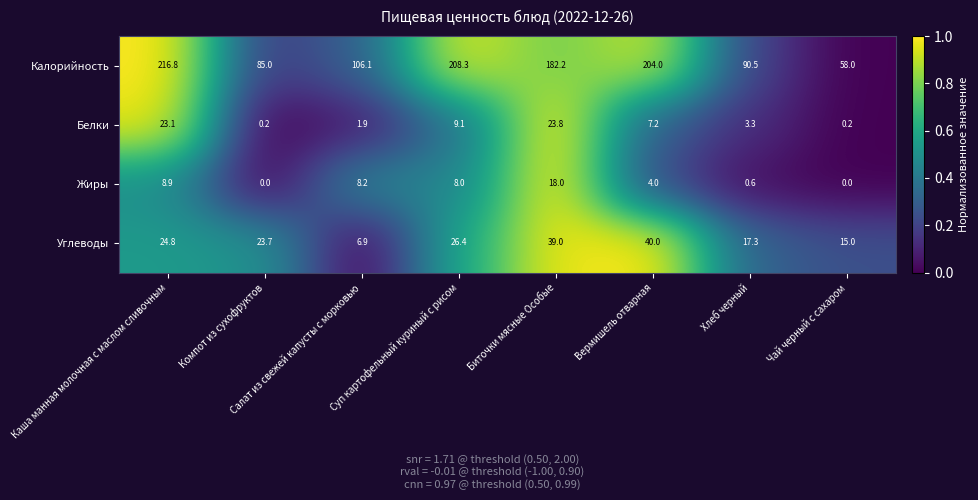

The Белки series shows 23.1 at Каша манная молочная с маслом сливочным. True or false?

True